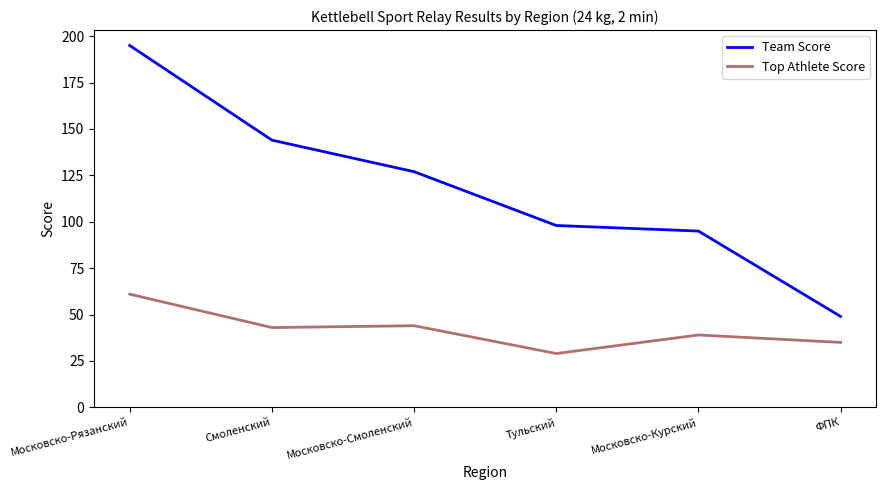

At which category is the sum across all series the highest?

Московско-Рязанский